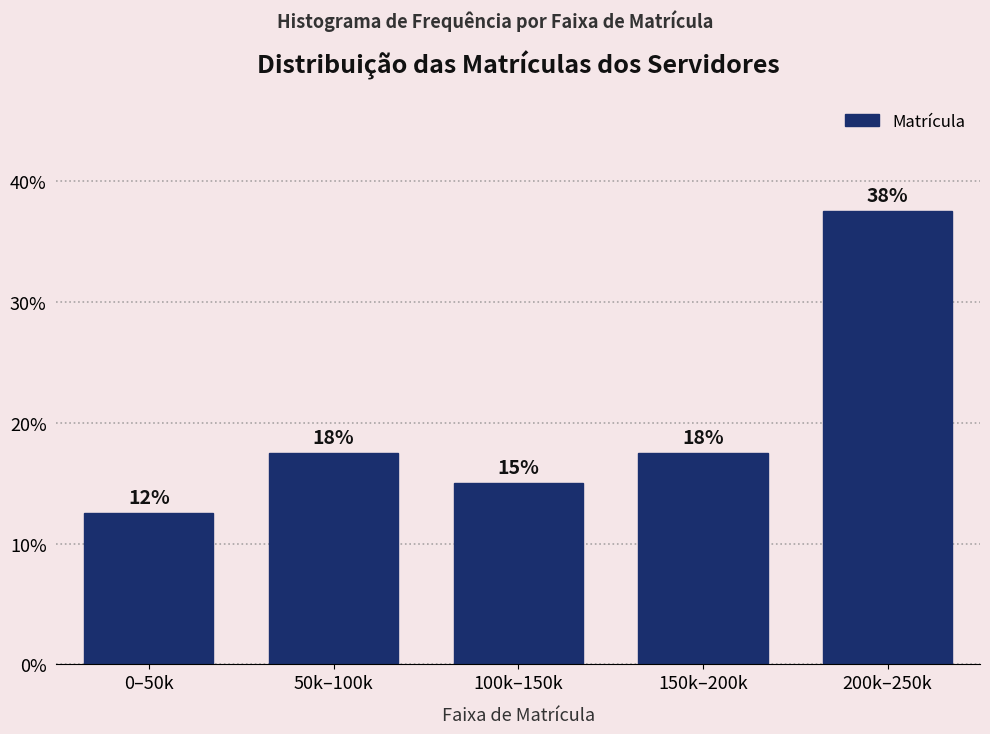

Does the chart contain any negative values?

No